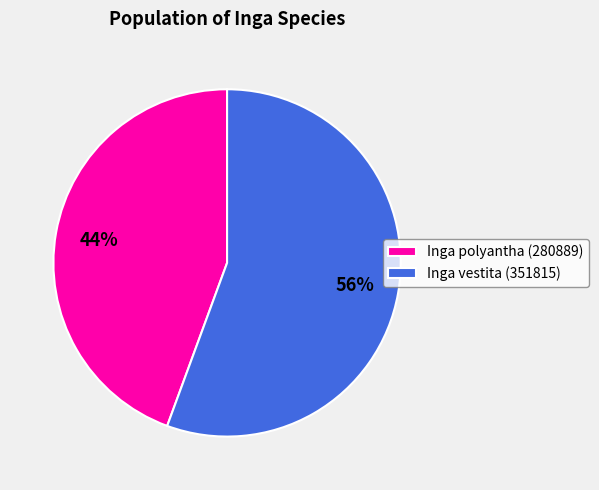

Count the number of slices in the pie.

2